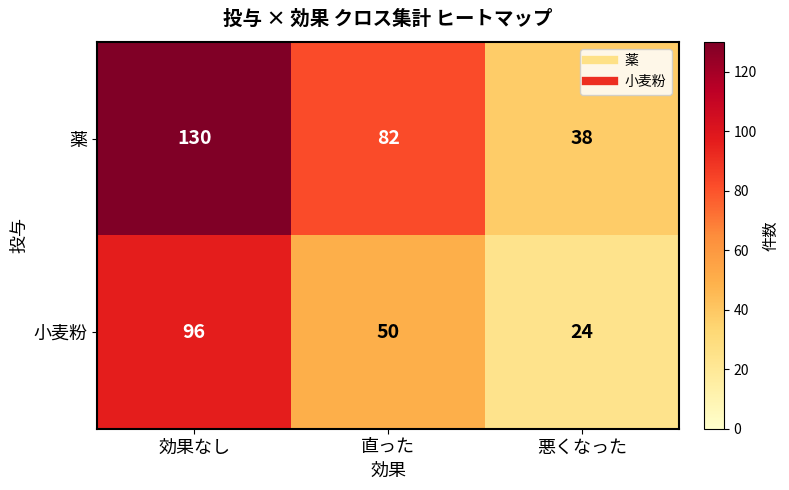

Rank the series at 直った from lowest to highest value.

小麦粉, 薬